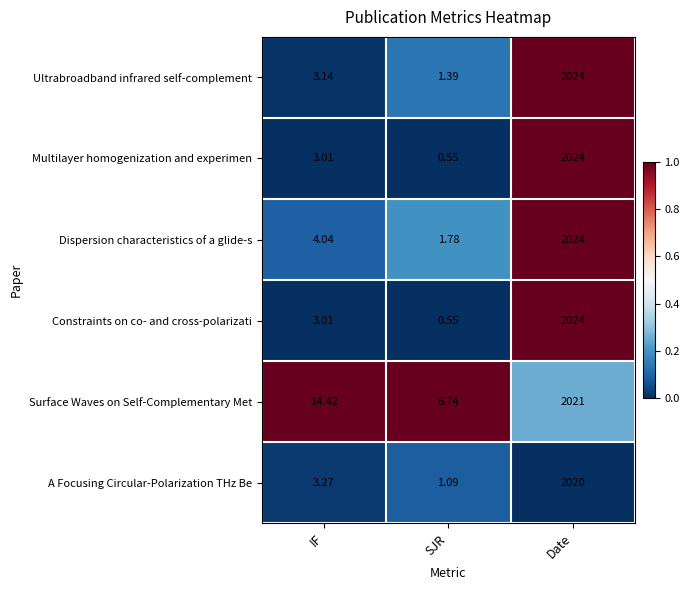

Which series changed the most between IF and SJR?

Surface Waves on Self-Complementary Met